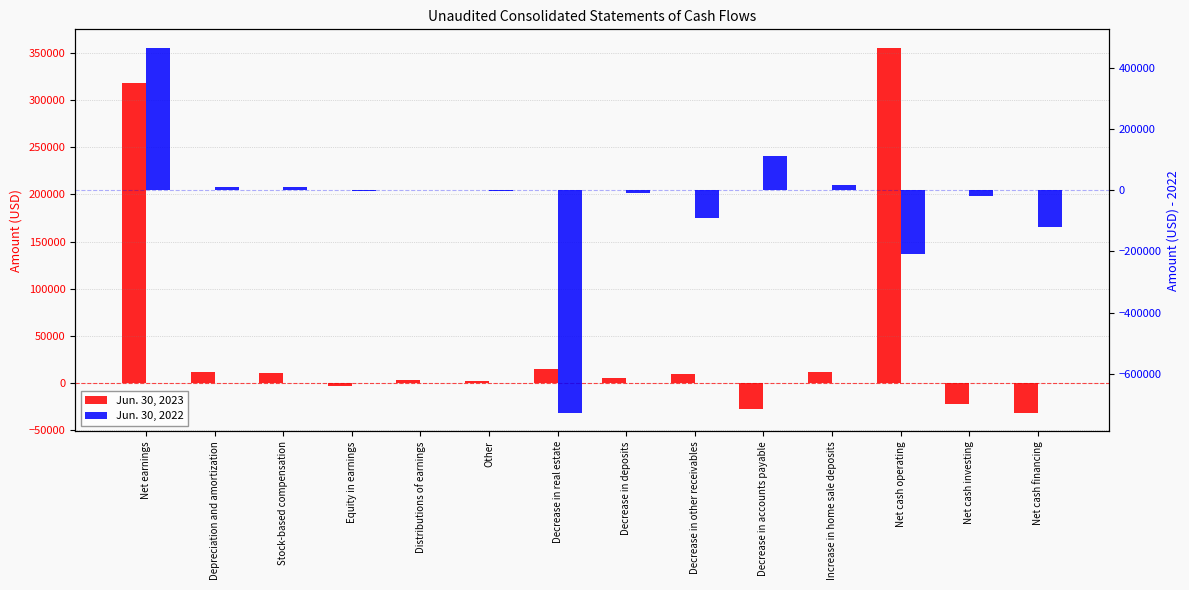

What is the highest value of the Jun. 30, 2023 series?

355885